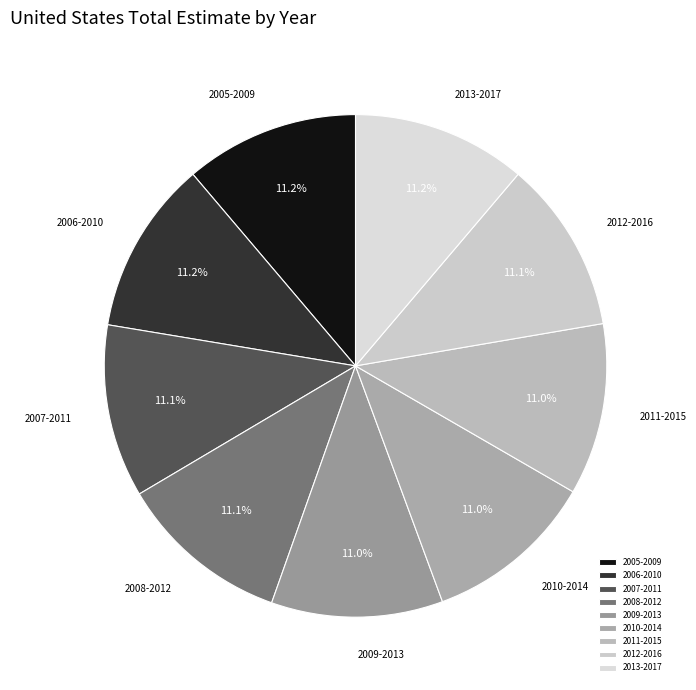

Combined, what portion of the pie is 2010-2014 and 2005-2009?

22.2%